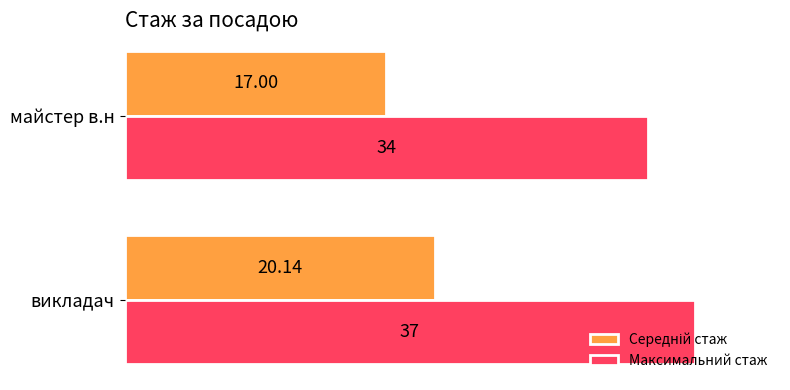

What is the average value of the Максимальний стаж series?

35.5